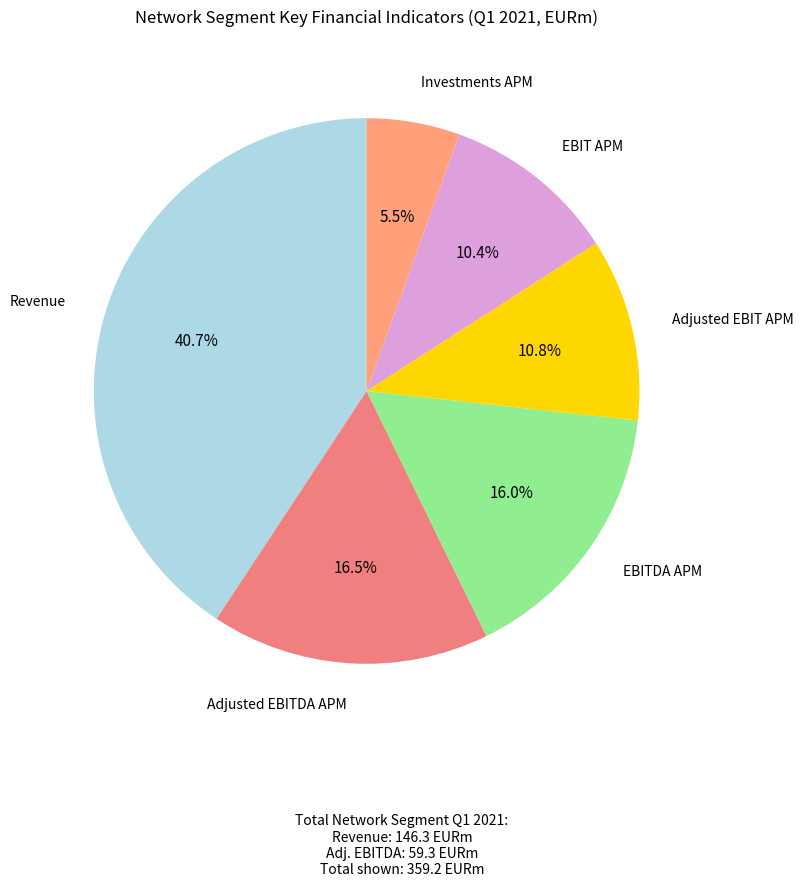

How many slices are in this pie chart?

6